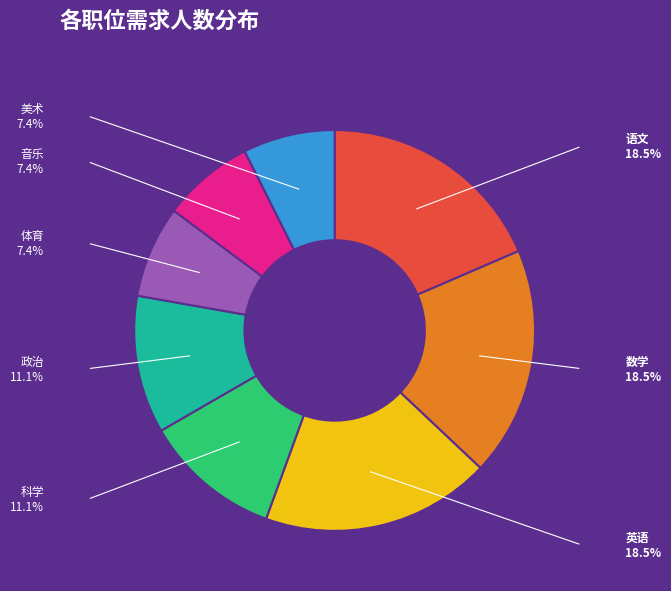

Is there any slice that represents more than half of the pie?

No